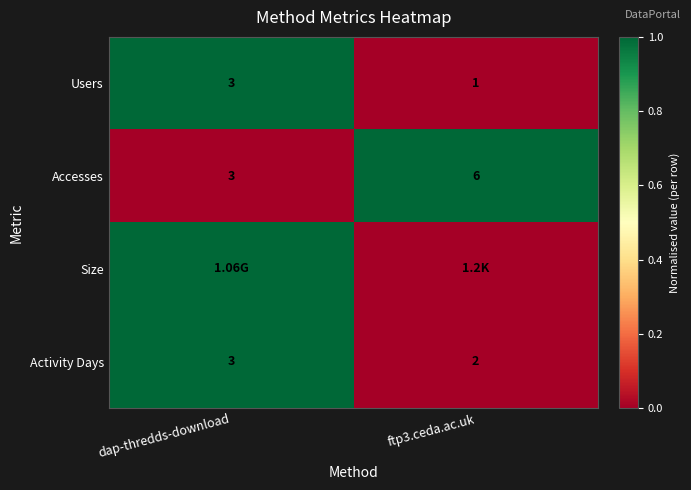

Is it true that Activity Days equals 2 at dap-thredds-download?

False